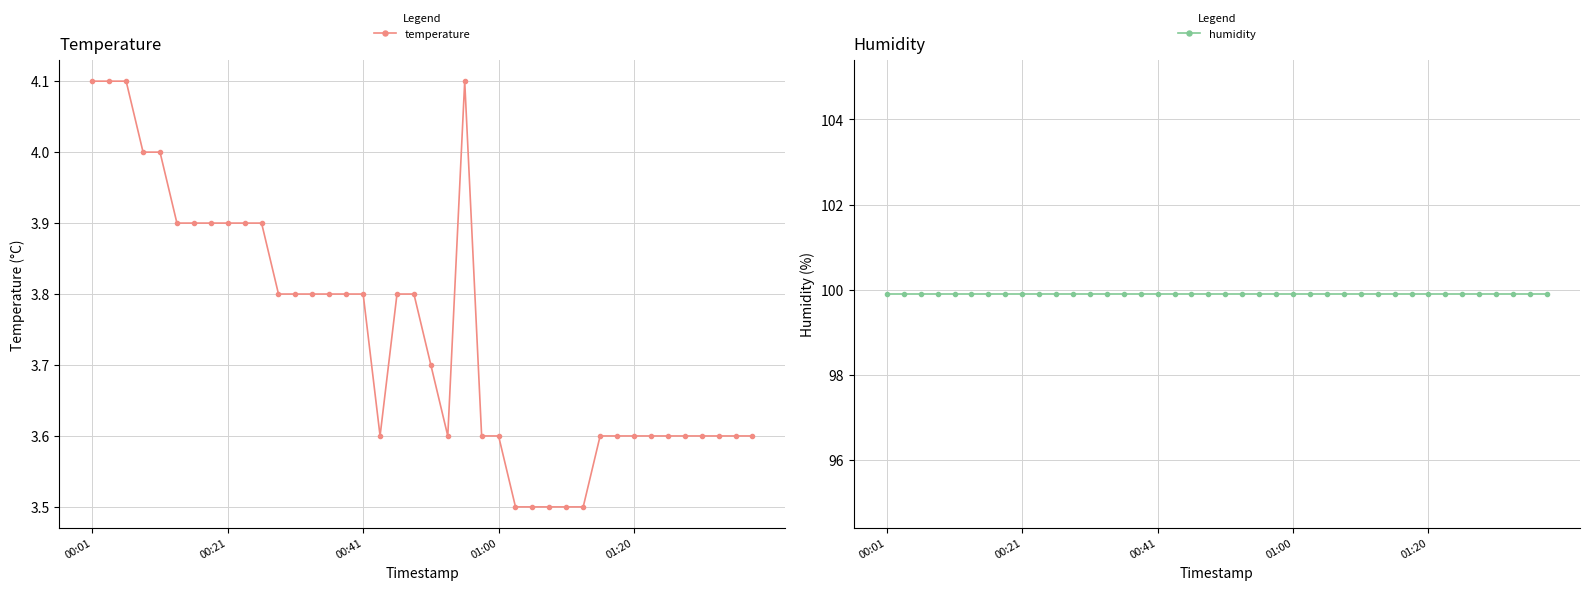

What is the value of the humidity point at the 29th from the left?

99.9